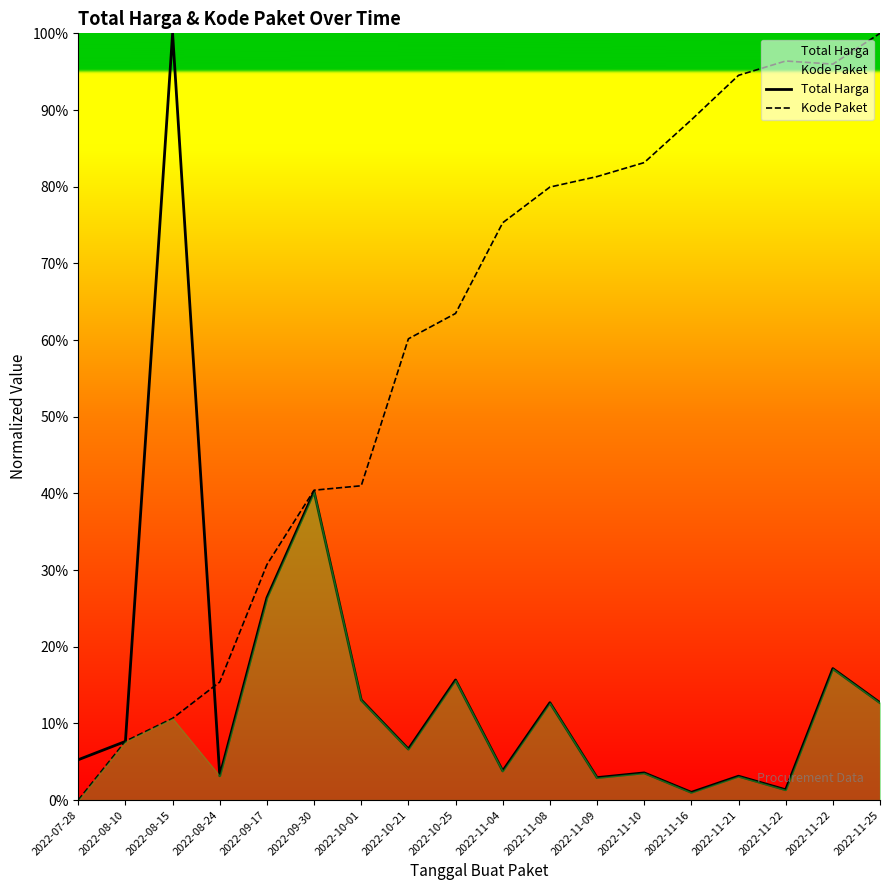

Reading right to left, transcribe all the data shown in this chart.

Total Harga: 0.1	0.2	0.0	0.0	0.0	0.0	0.0	0.1	0.0	0.2	0.1	0.1	0.4	0.3	0.0	1.0	0.1	0.1
Kode Paket: 1.0	1.0	1.0	0.9	0.9	0.8	0.8	0.8	0.8	0.6	0.6	0.4	0.4	0.3	0.2	0.1	0.1	0.0